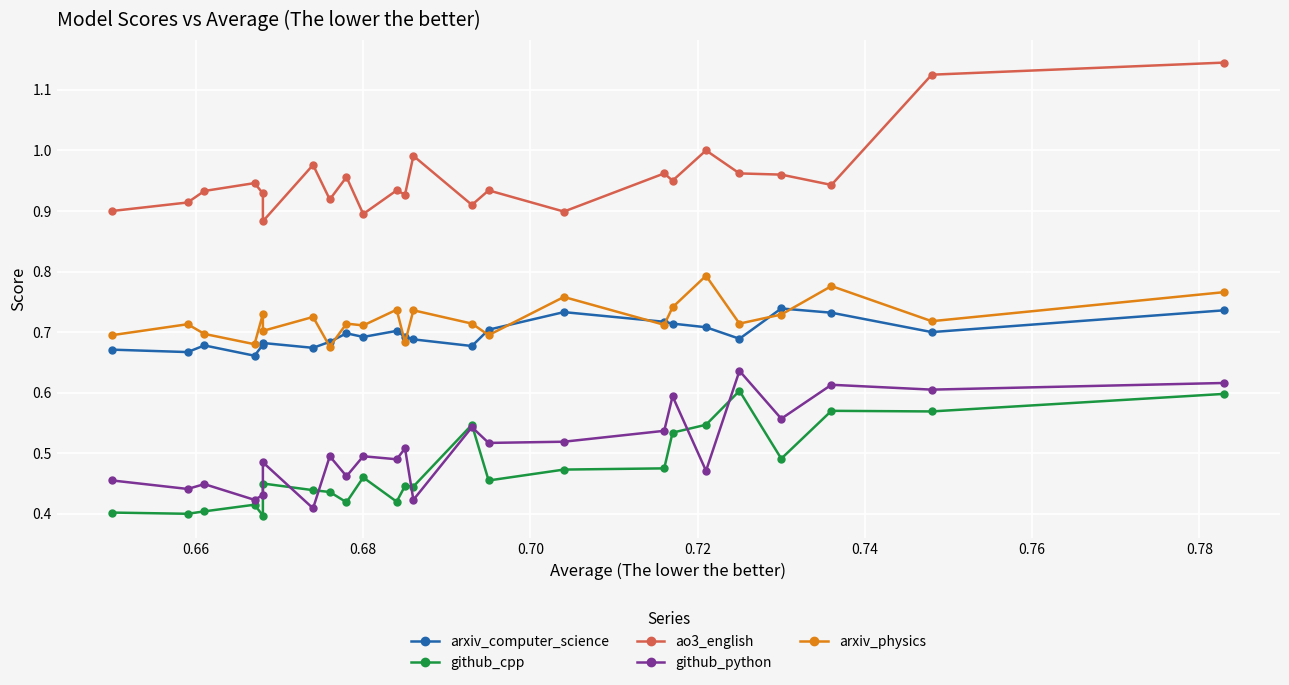

Which series changed the most between 0.72 and 0.76?

ao3_english